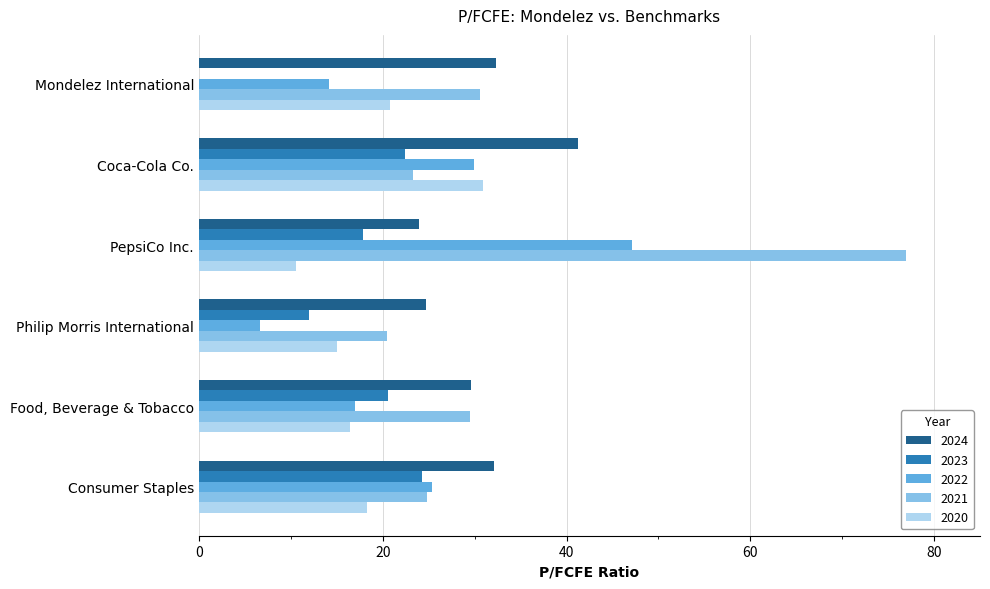

What value does the 2021 series have at Philip Morris International?

20.5